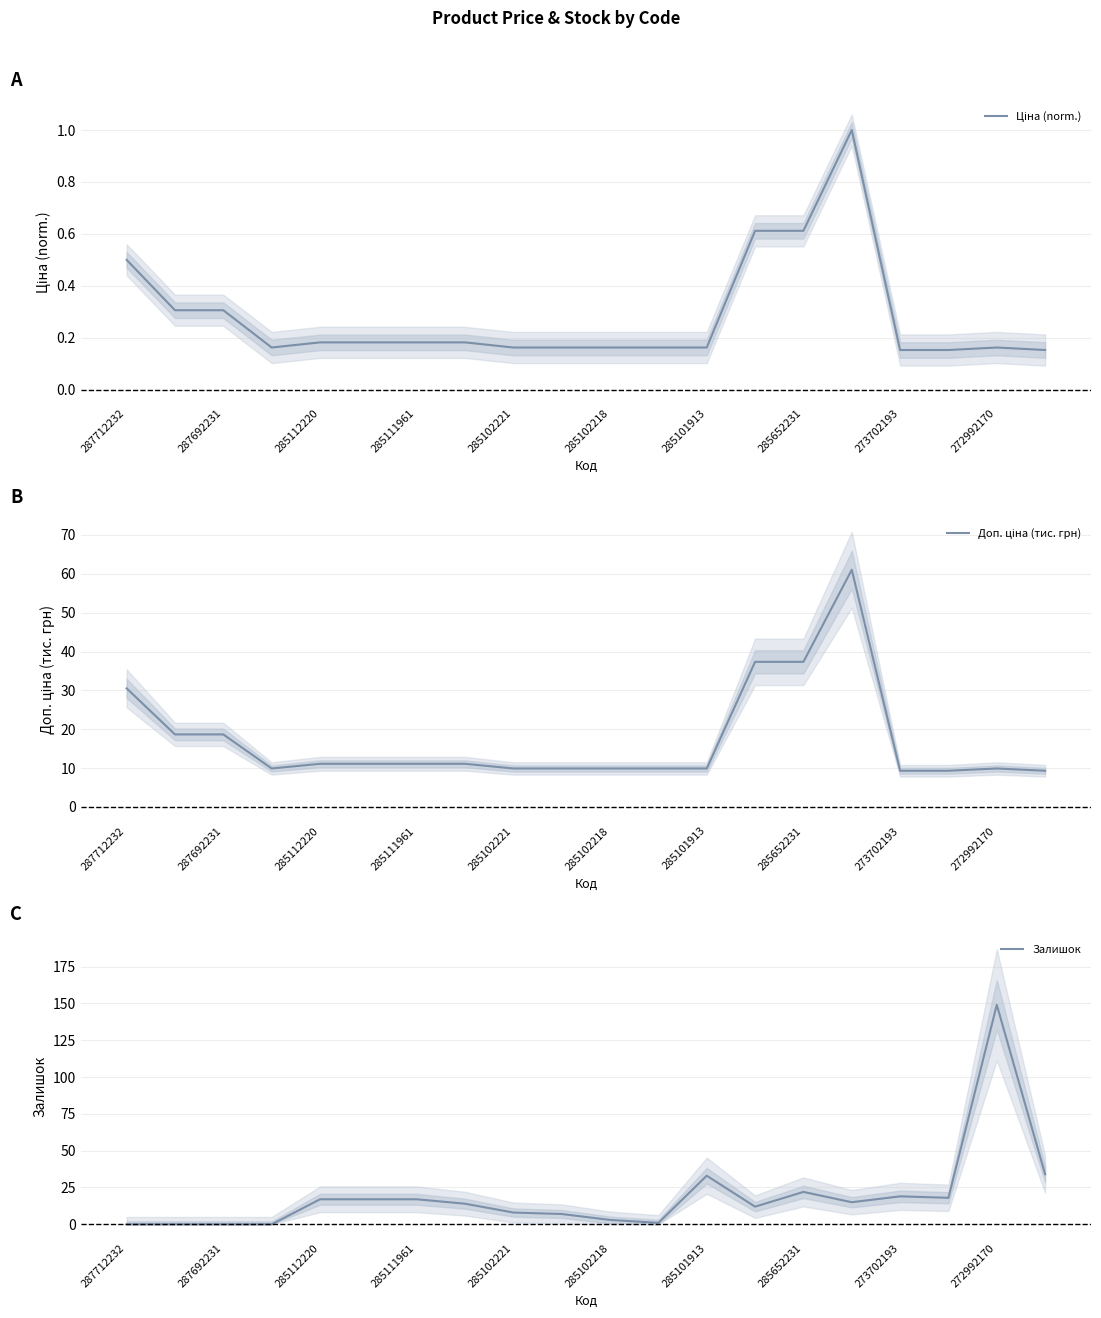

Is this an area chart (filled region under the line)?

No